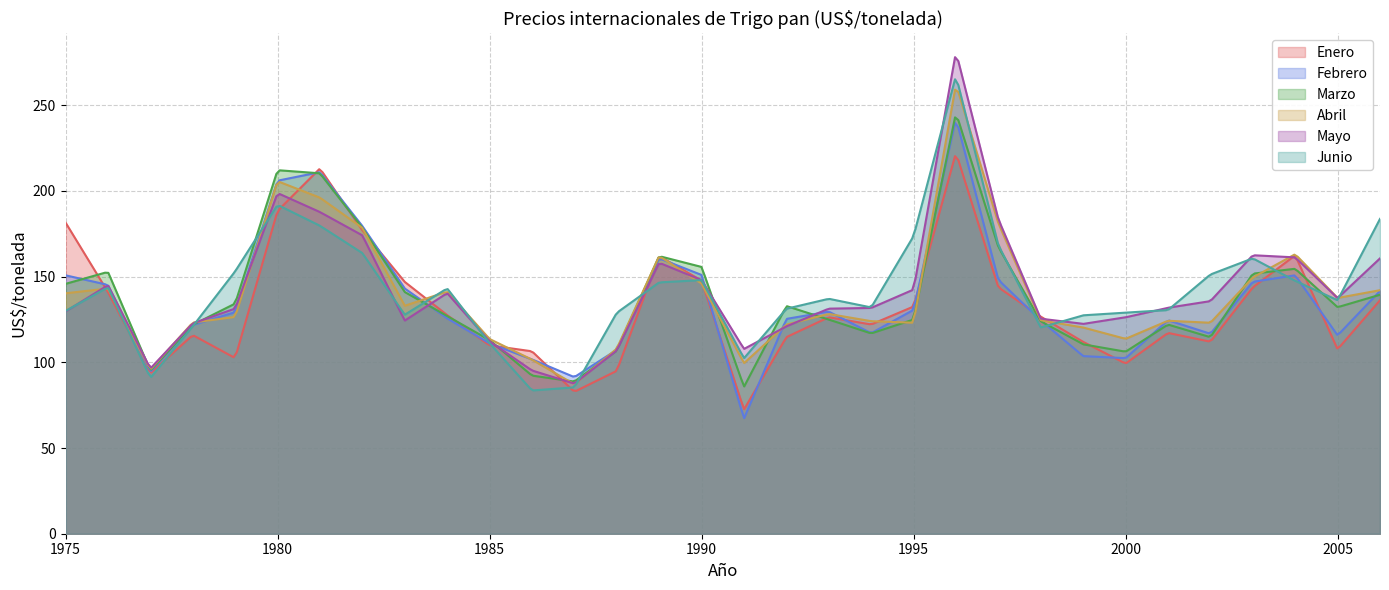

Is it true that Marzo equals 356.5 at 1980?

False